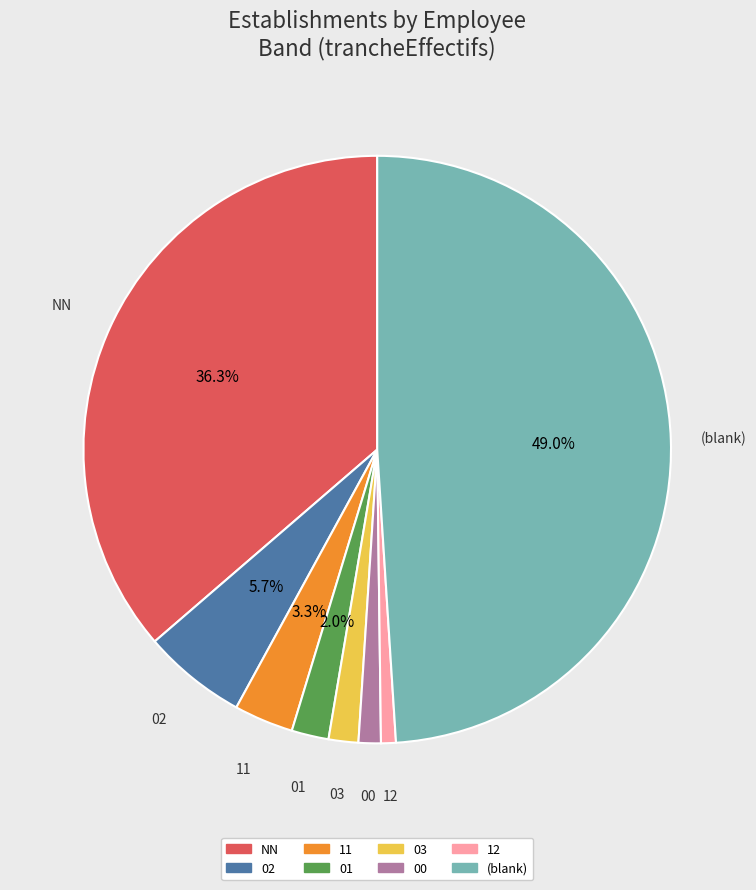

How many slices are in this pie chart?

8